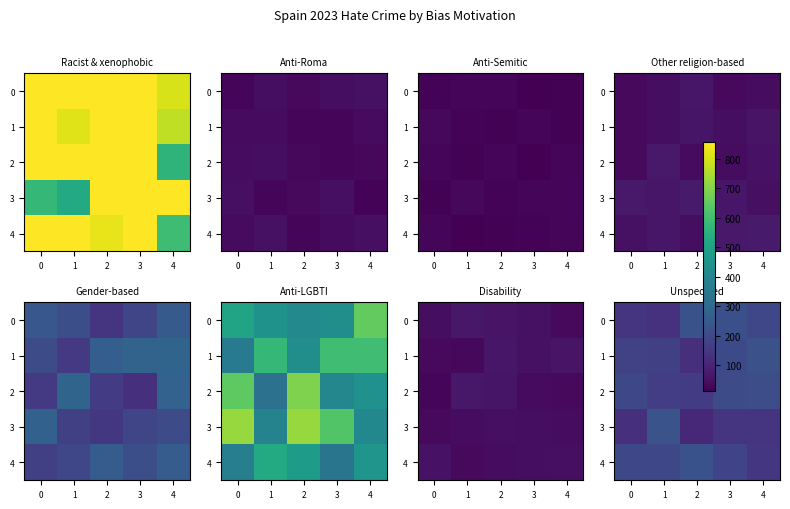

What is the difference between the maximum and second lowest values in the row_4 series?

45.2